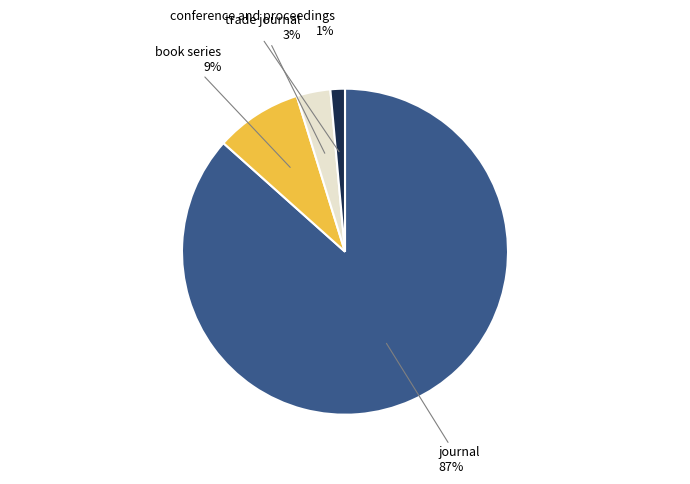

Does any single category account for the majority?

Yes